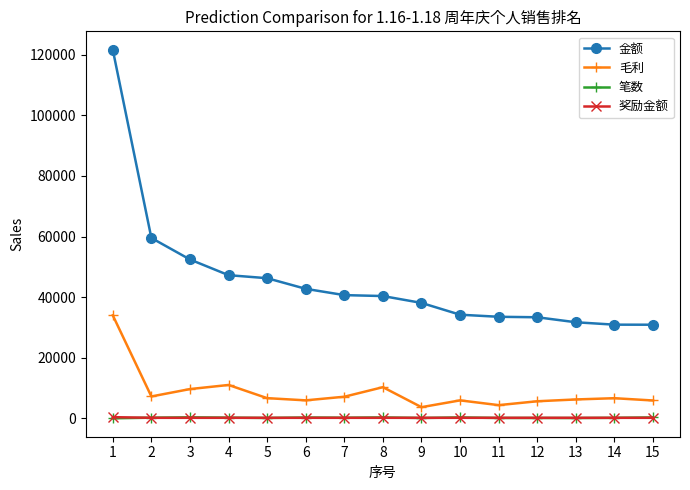

True or false: 毛利 and 奖励金额 intersect in this chart.

False